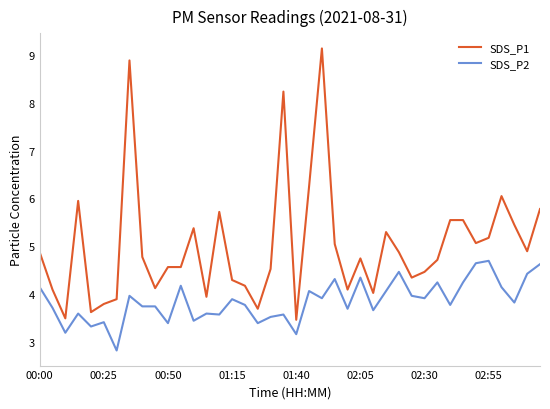

List the series in order of their overall mean, highest first.

SDS_P1, SDS_P2